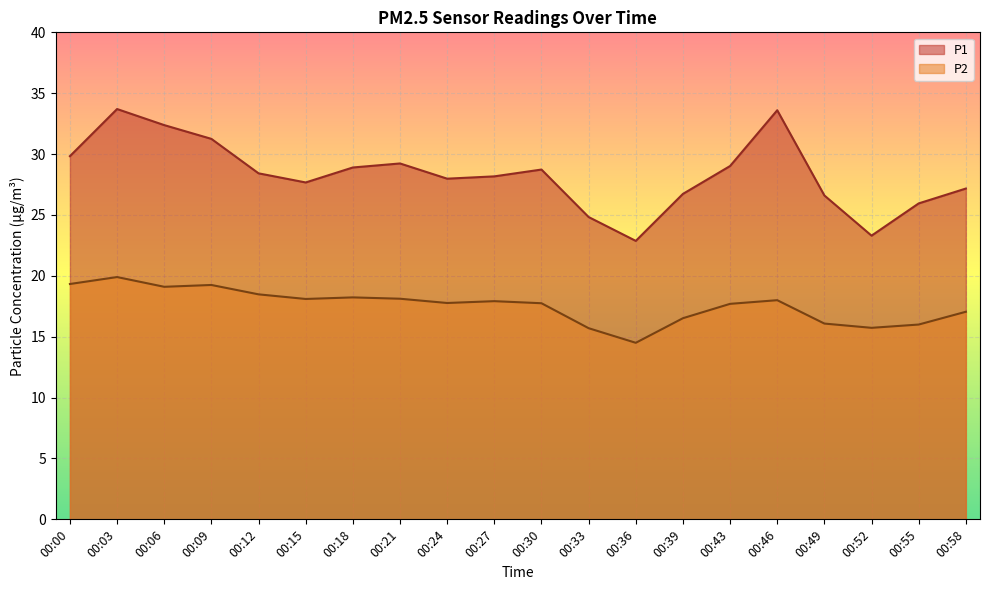

Which label corresponds to the smallest value in the chart?

00:36